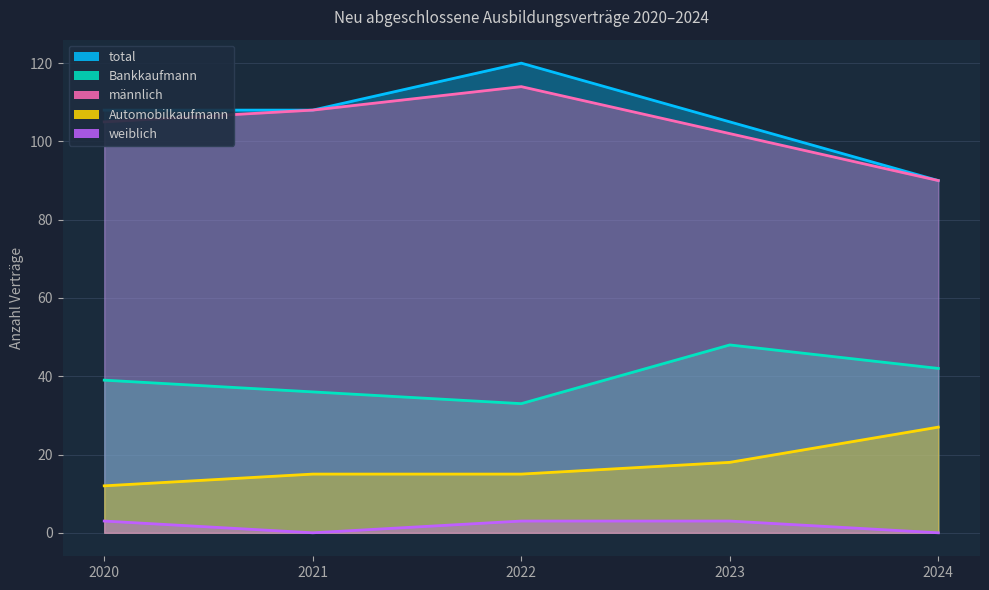

Reading left to right, transcribe all the data shown in this chart.

männlich: 105	108	114	102	90
weiblich: 3	0	3	3	0
total: 108	108	120	105	90
Automobilkaufmann: 12	15	15	18	27
Bankkaufmann: 39	36	33	48	42